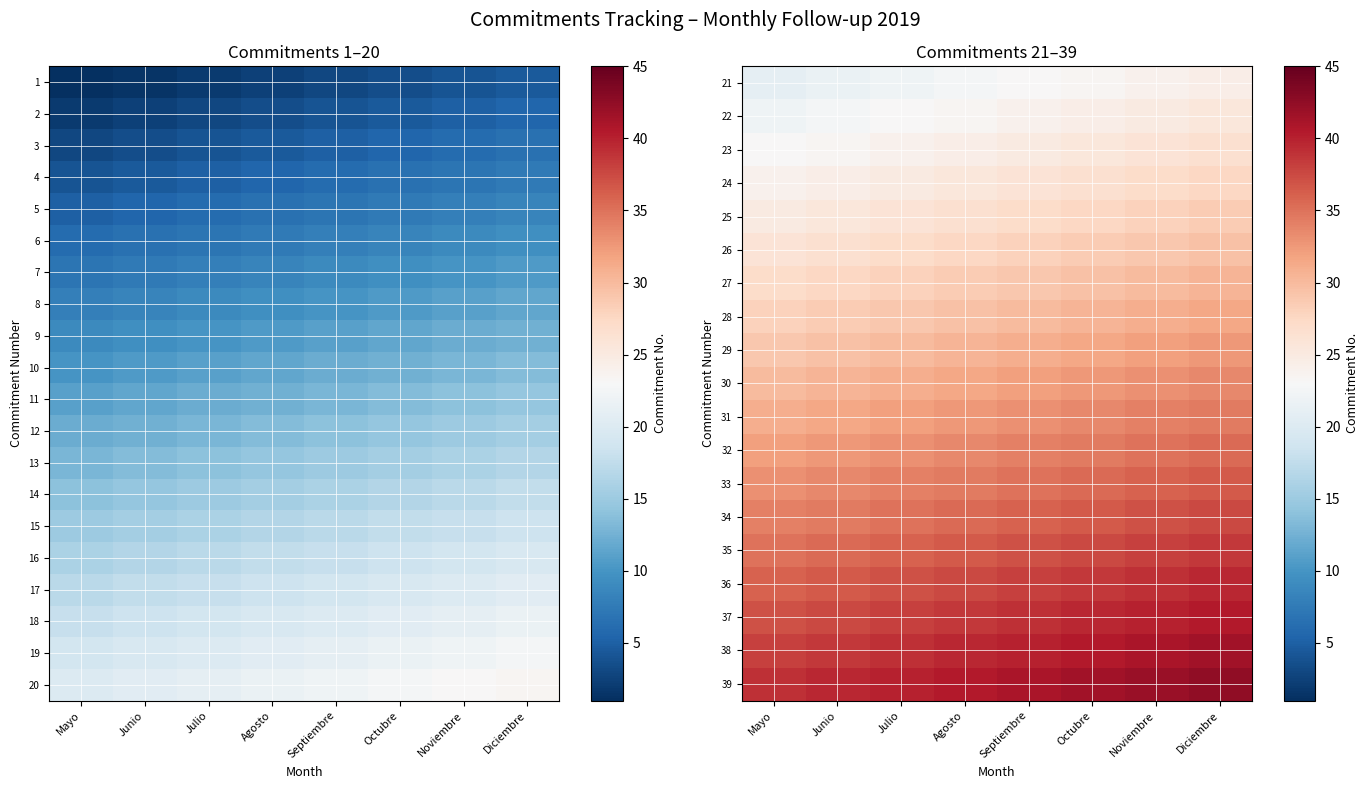

The value of 34 at Mayo is 12.6. True or false?

False